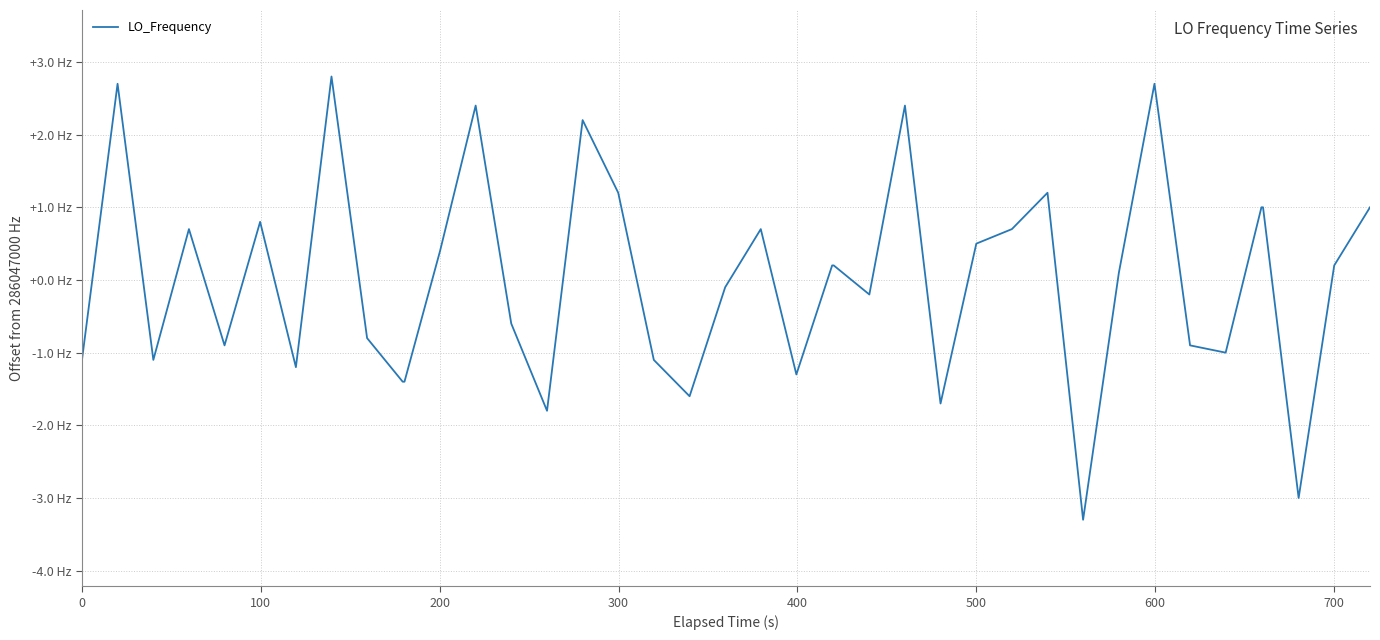

How many points are higher than both their immediate neighbors (excluding endpoints)?

10